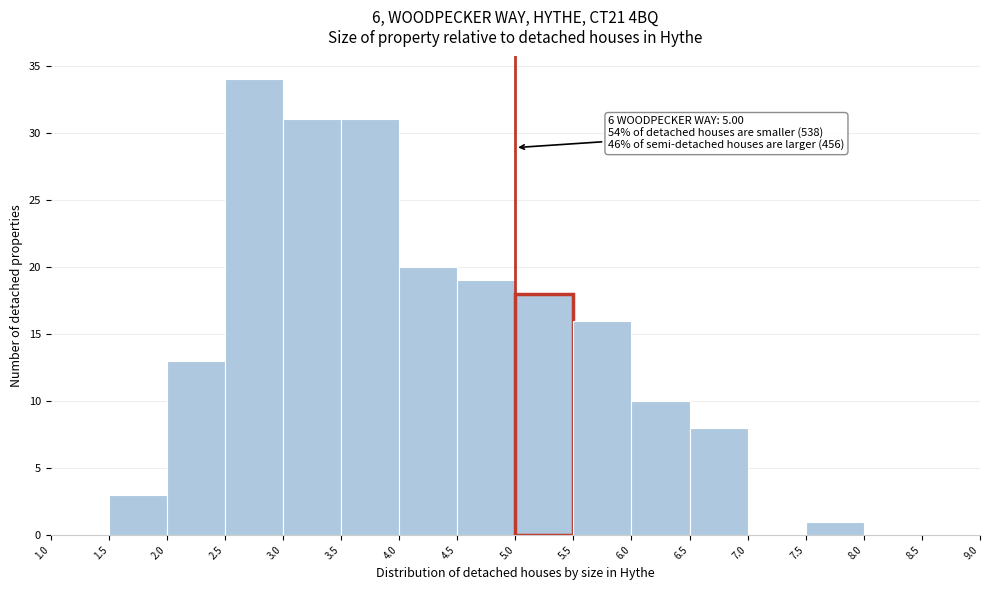

Which range on the x-axis has the tallest bar?

2.5 to 3.0